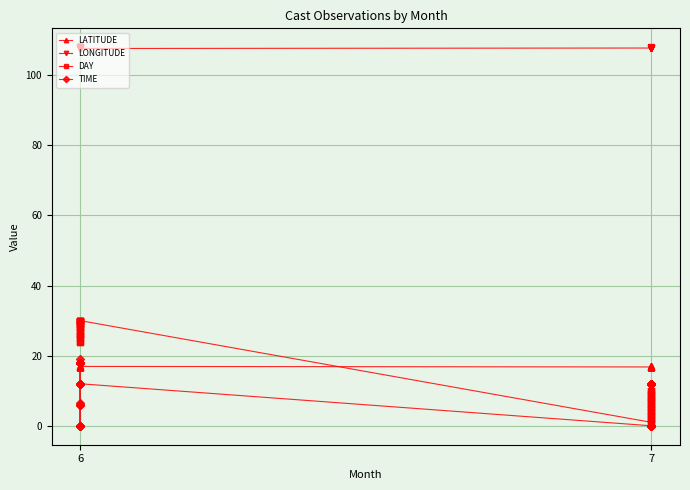

True or false: LATITUDE has more than 2 interior local peaks.

True